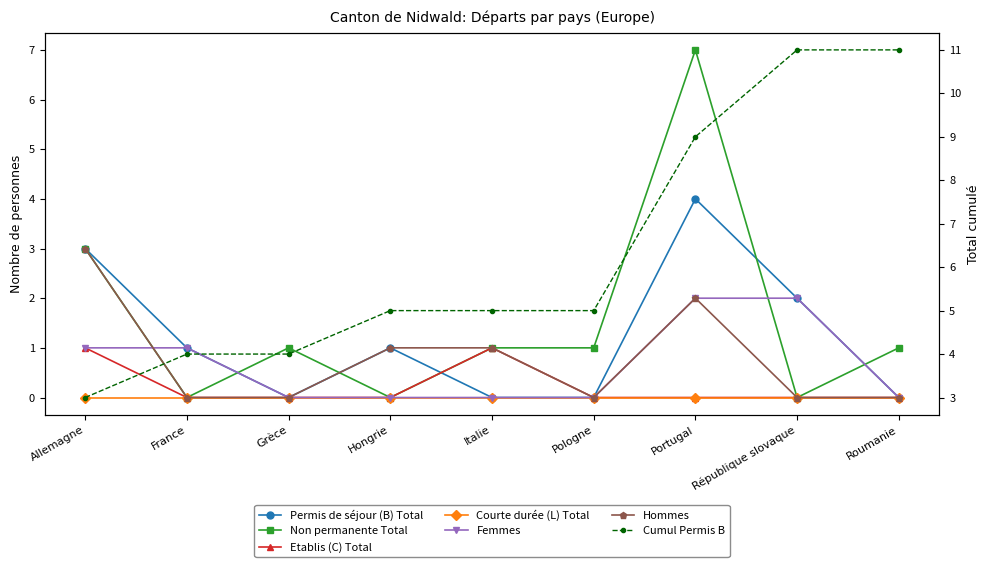

True or false: Femmes has more than 1 interior local peaks.

False